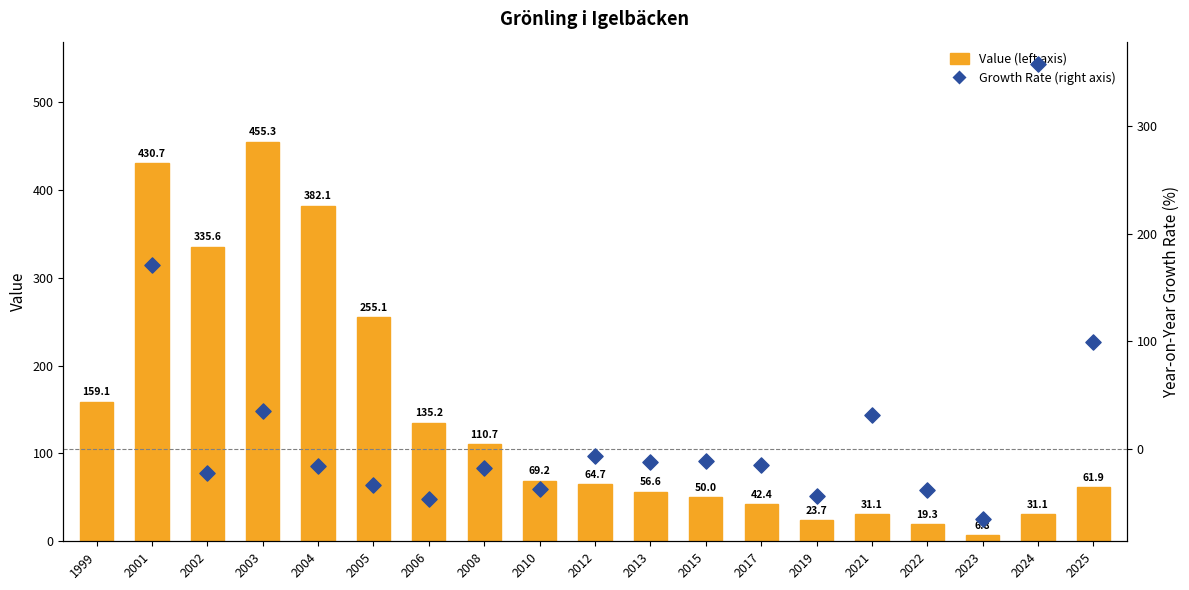

Between 1999 and 2019, which is larger?

1999